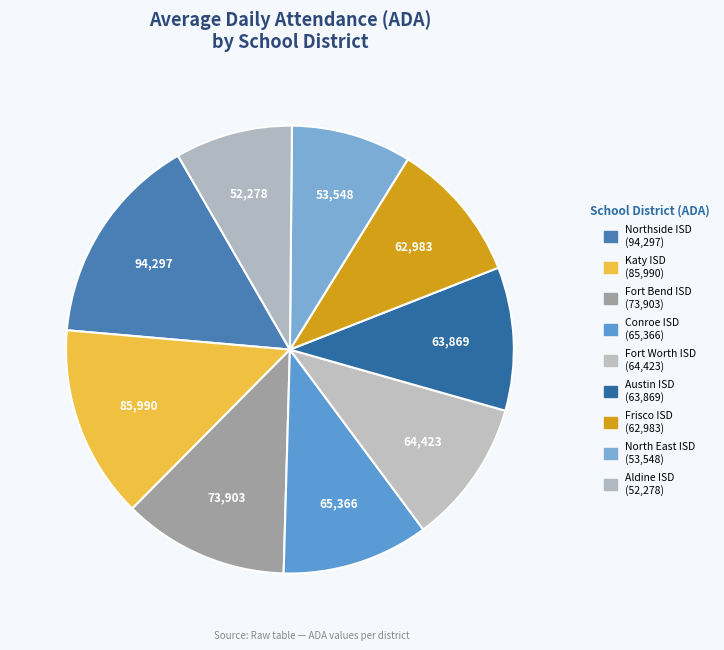

How many slices are in this pie chart?

9